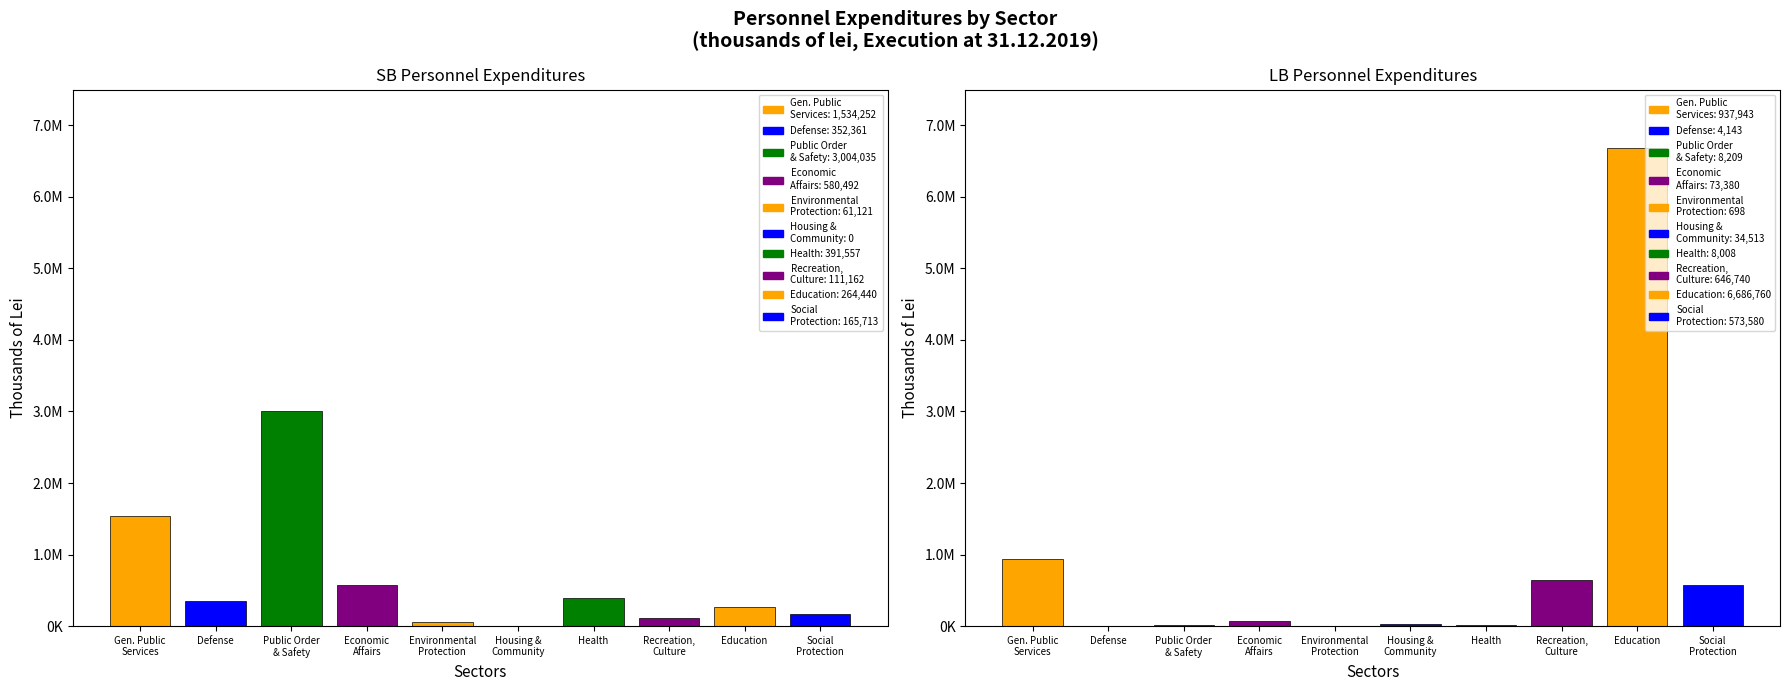

At which label does LB reach its minimum?

Environmental protection